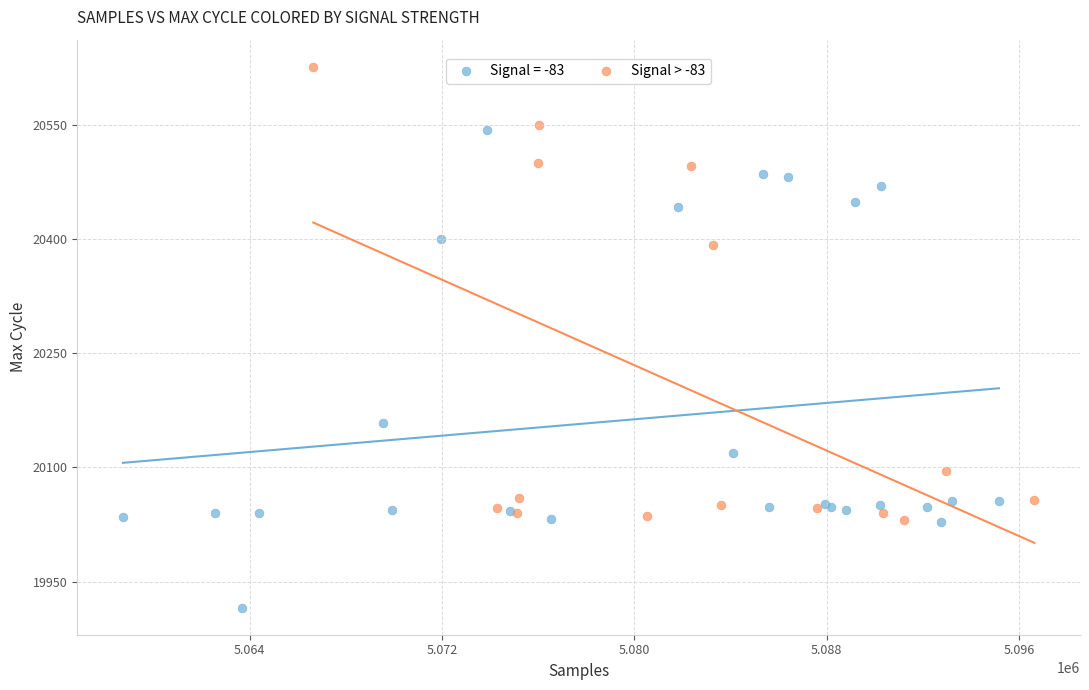

Which series contains the lowest Y value?

Signal = -83